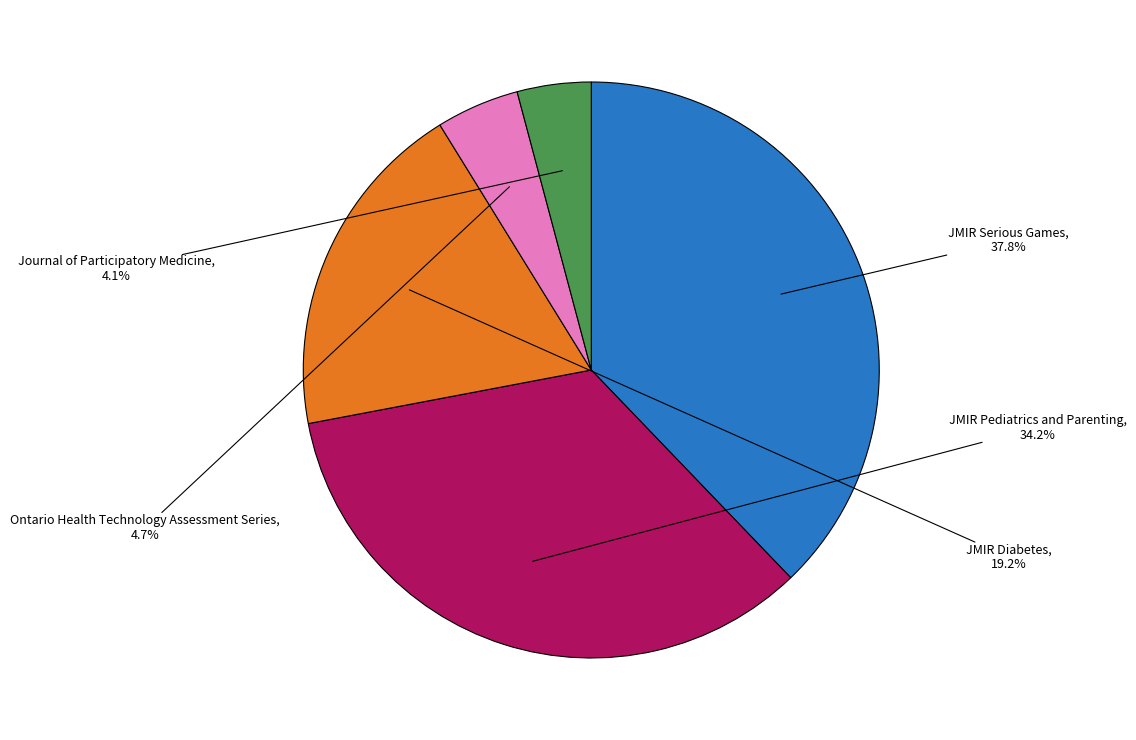

How many segments does this pie chart have?

5